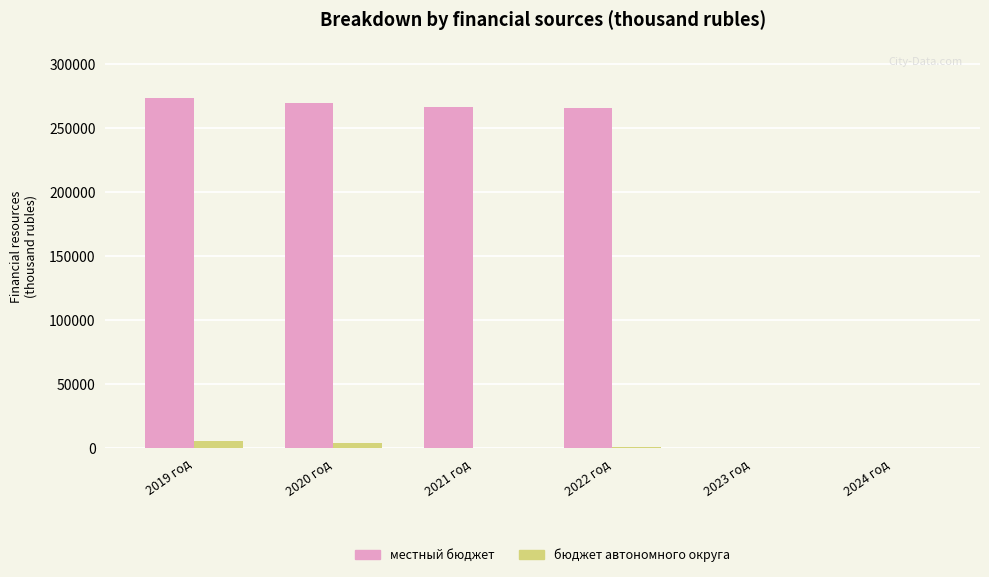

The value of местный бюджет at 2024 год is -92302.0. True or false?

False